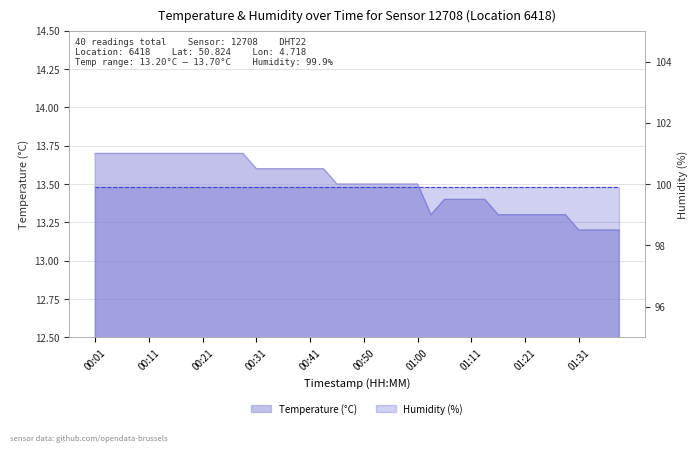

Which label corresponds to the smallest value in the chart?

01:31